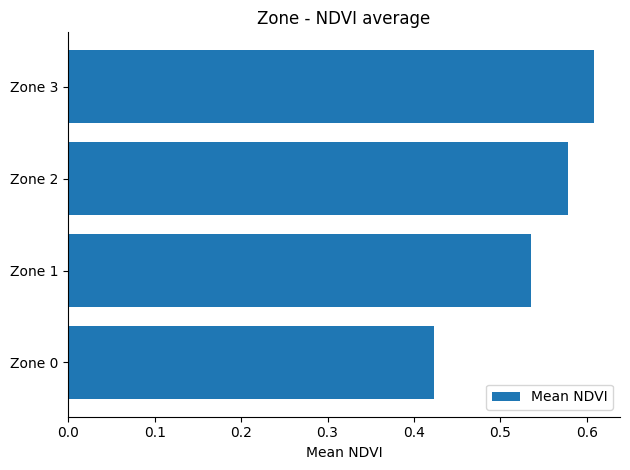

At which category does the chart reach its minimum across all series?

Zone 0